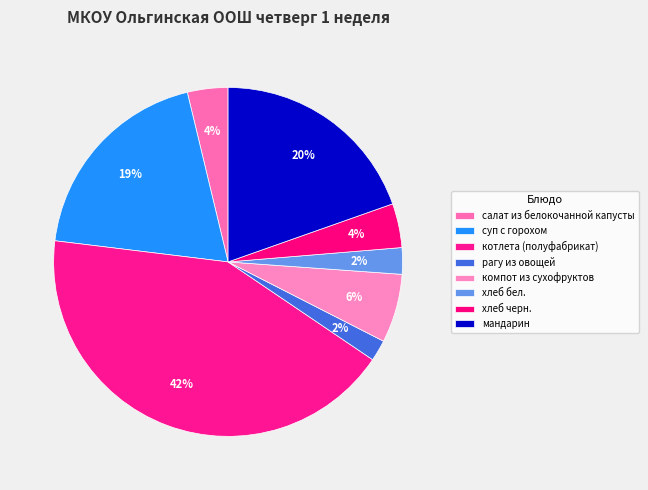

How much of the chart is everything except мандарин?

80.4%